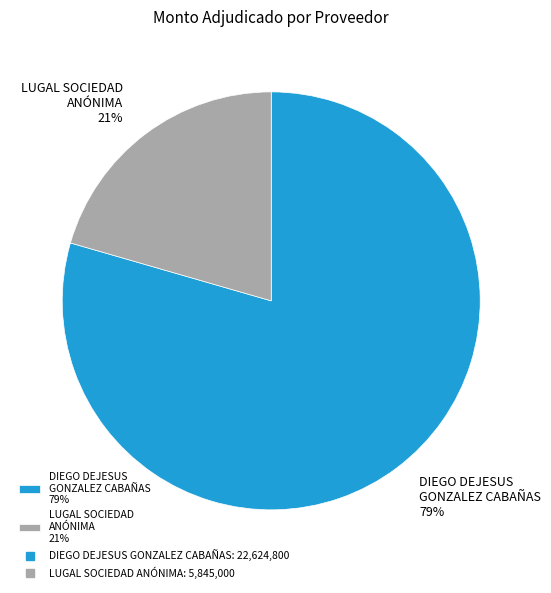

To the nearest percent, what portion does LUGAL SOCIEDAD ANÓNIMA 21% represent?

21%